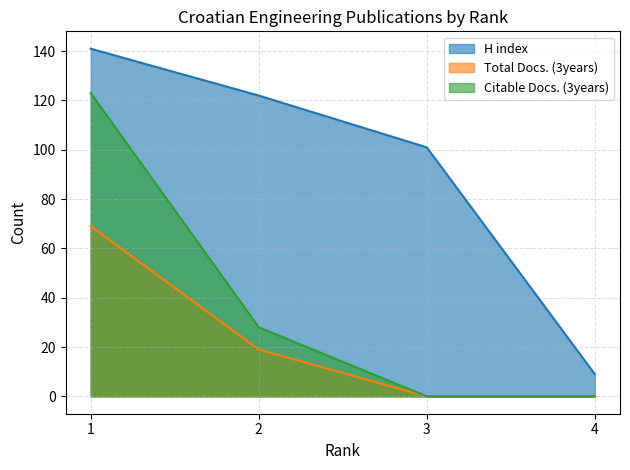

What is the difference between the H index values at 1 and 4?

132